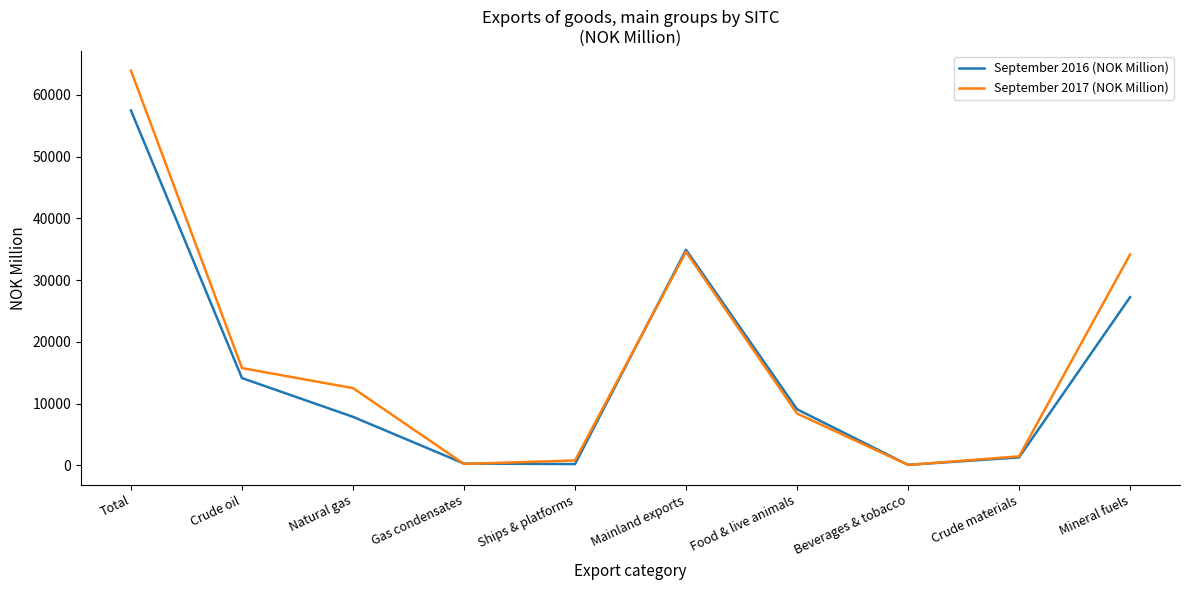

List the series in order of their peak value, lowest first.

September 2016 (NOK Million), September 2017 (NOK Million)